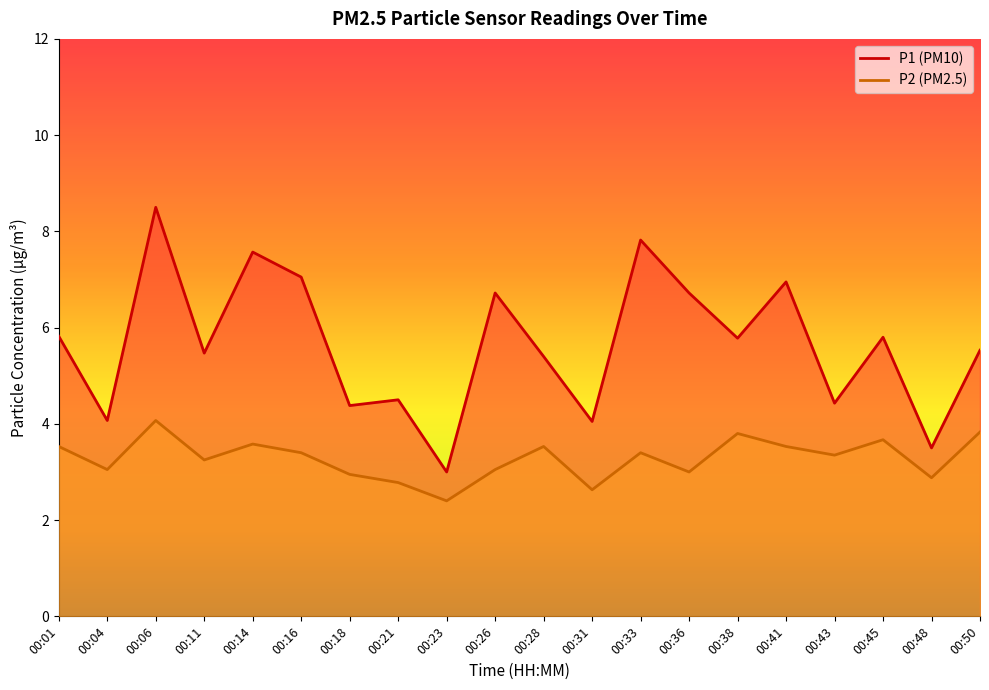

How many values in the P2 series are below 3?

5